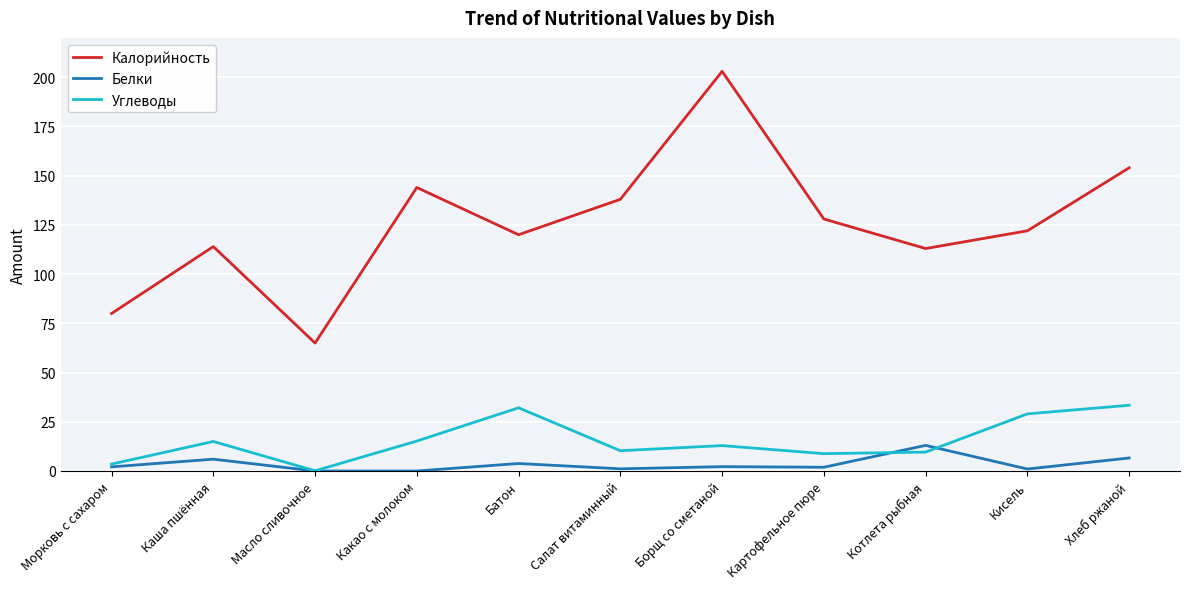

After their last crossing, which series has the higher values: Белки or Углеводы?

Углеводы